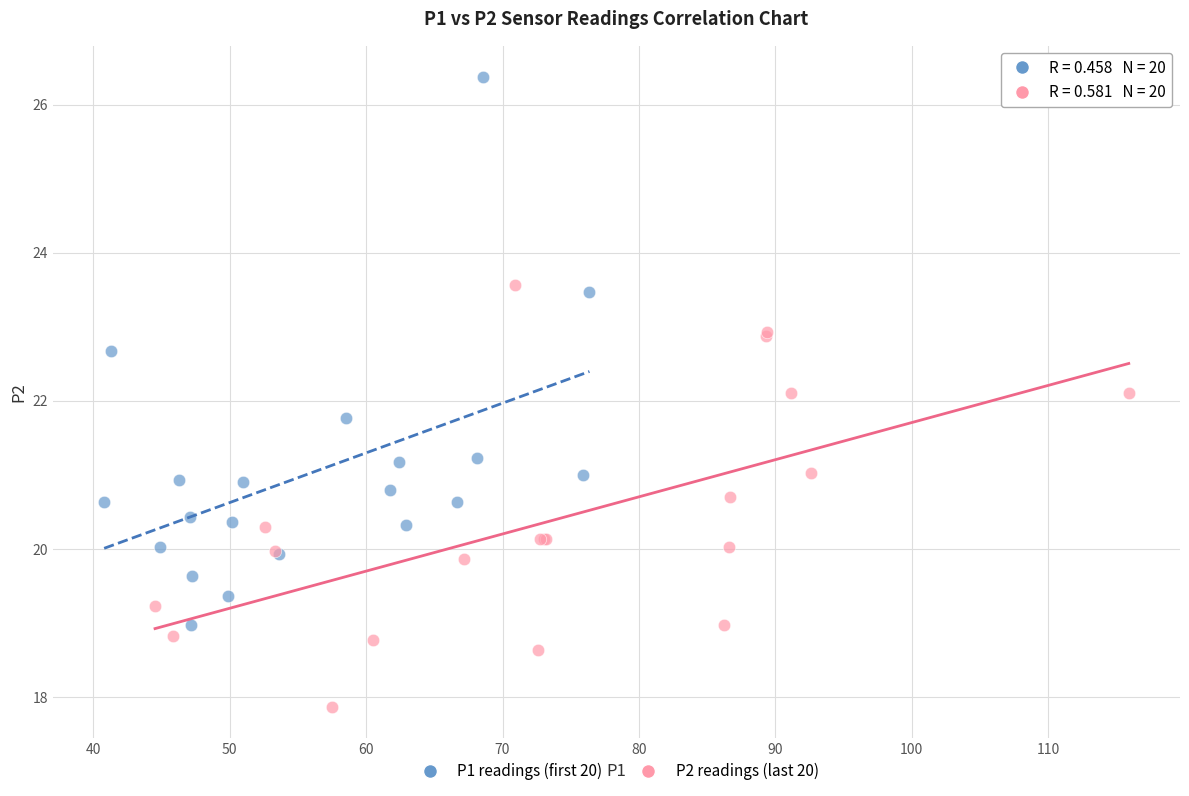

Which series has the largest Y range (max minus min)?

P1 readings (first 20)